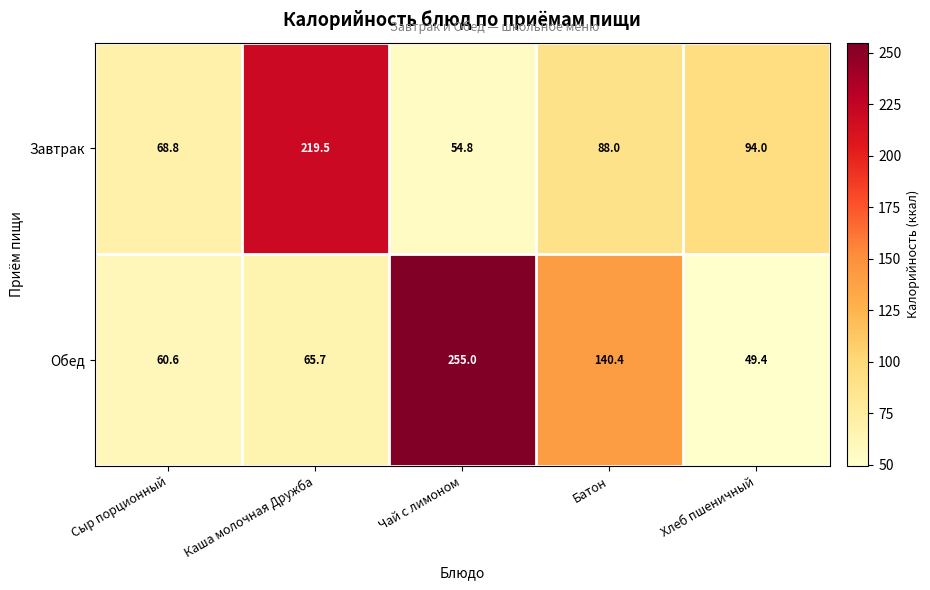

The value of Обед at Сыр порционный is 86.8. True or false?

False